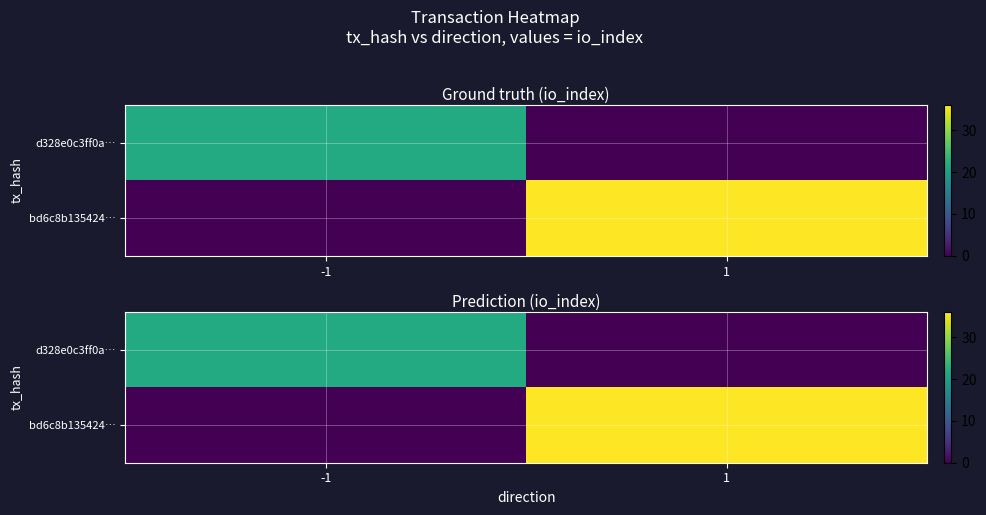

How many values in d328e0c3ff0a… are above zero?

1